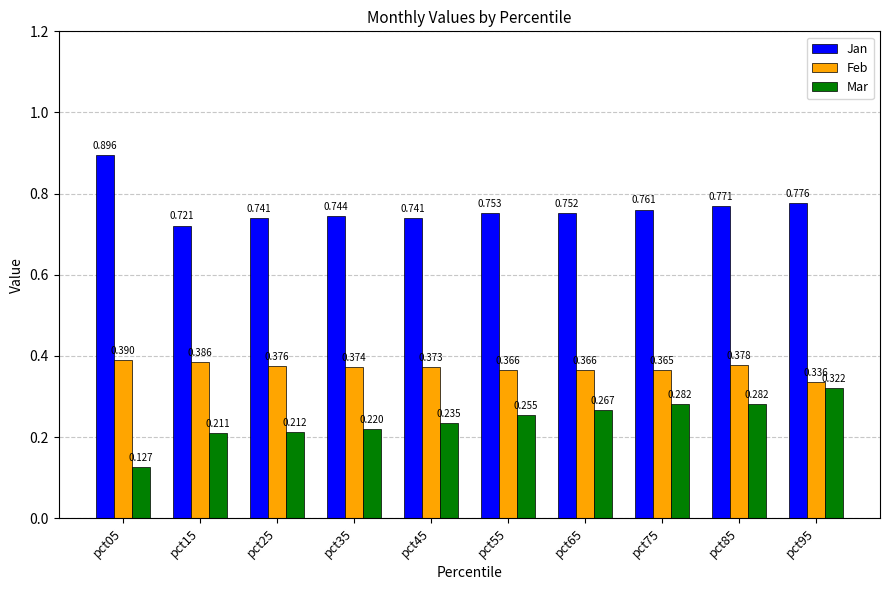

How many bars are there in each group?

3